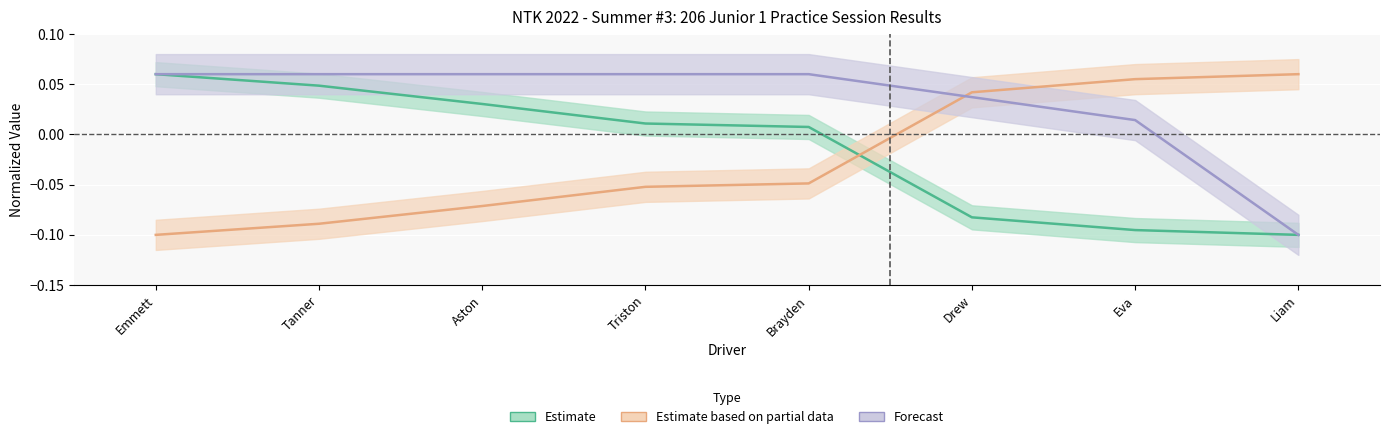

Reading right to left, extract all data points from this chart.

Estimate: Liam=-0.1	Eva=-0.1	Drew=-0.1	Brayden=0.0	Triston=0.0	Aston=0.0	Tanner=0.0	Emmett=0.1
Estimate based on partial data: Liam=0.1	Eva=0.1	Drew=0.0	Brayden=-0.0	Triston=-0.1	Aston=-0.1	Tanner=-0.1	Emmett=-0.1
Forecast: Liam=-0.1	Eva=0.0	Drew=0.0	Brayden=0.1	Triston=0.1	Aston=0.1	Tanner=0.1	Emmett=0.1